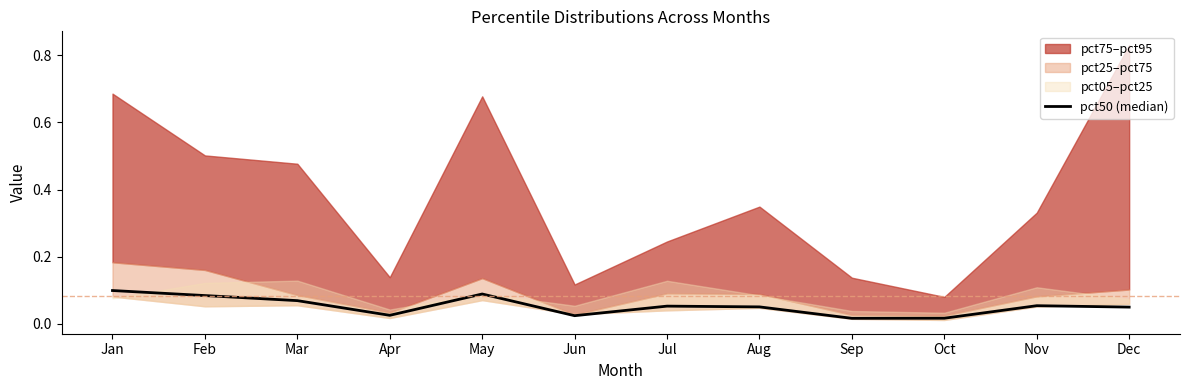

Between May and Apr, which is larger?

May